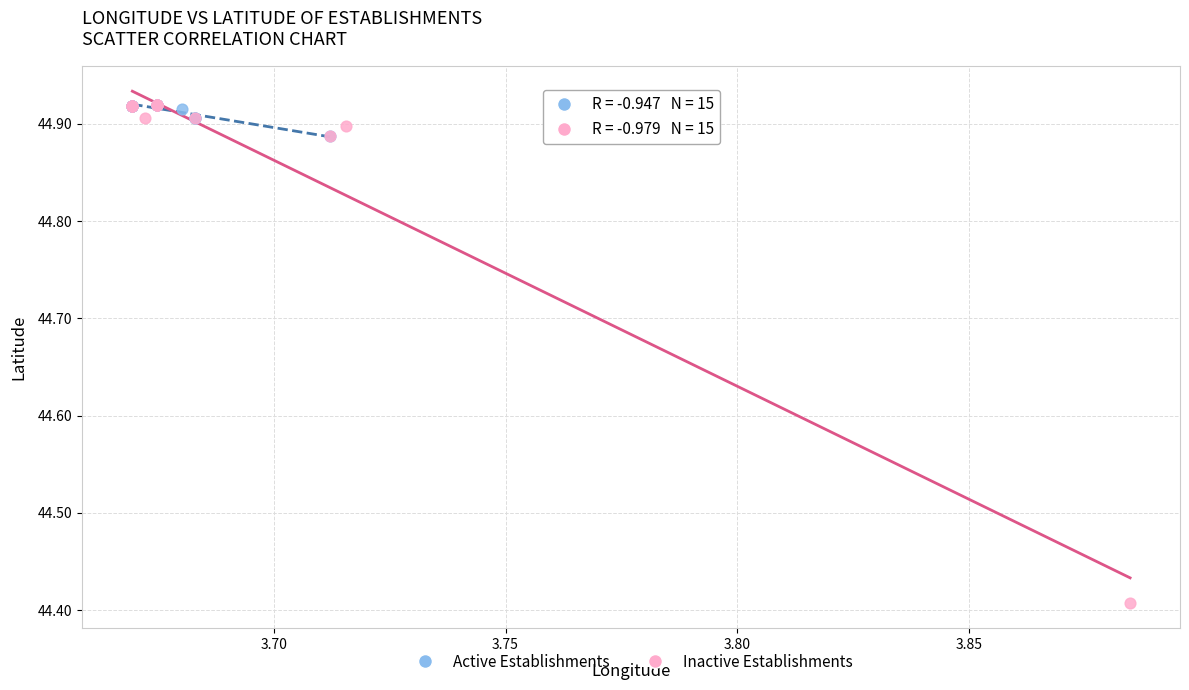

What are all the series names shown in the legend?

Active Establishments, Inactive Establishments